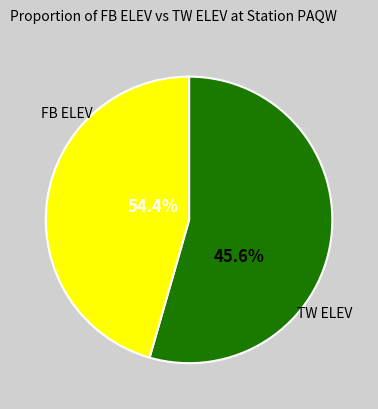

Is 18 the majority of the pie?

No